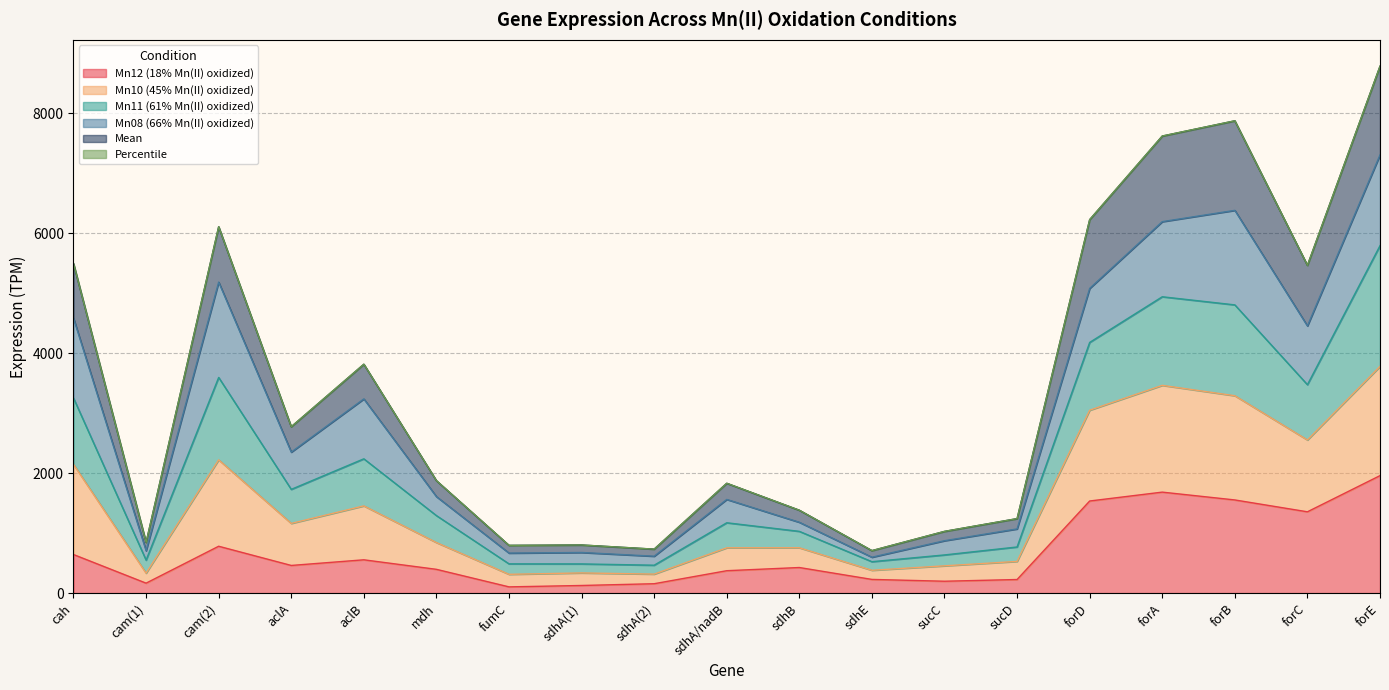

At which label does Mn12 (18% Mn(II) oxidized) reach its peak?

forE